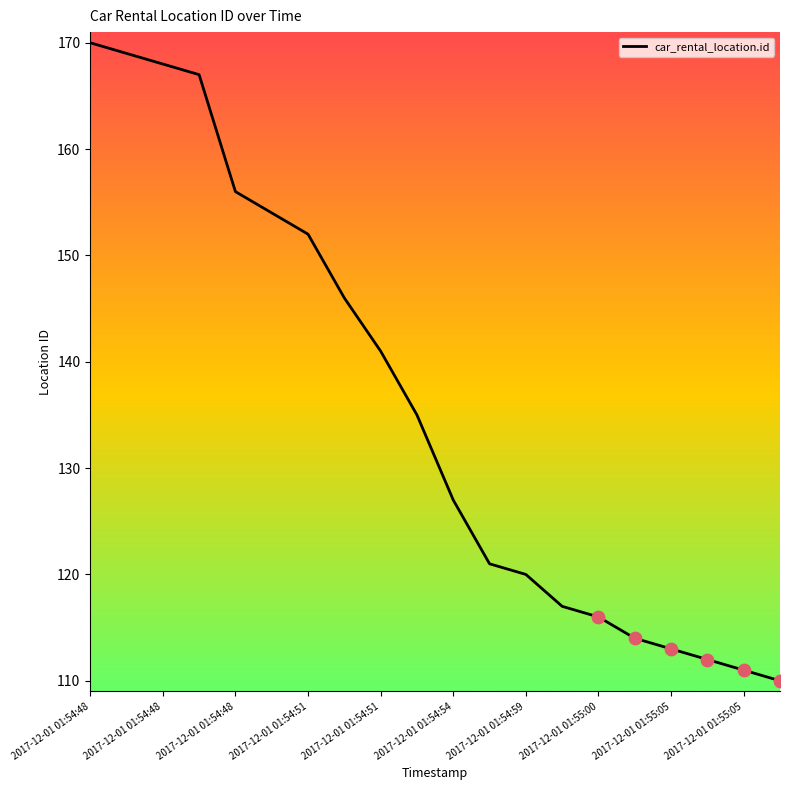

What is the smallest value displayed?

110